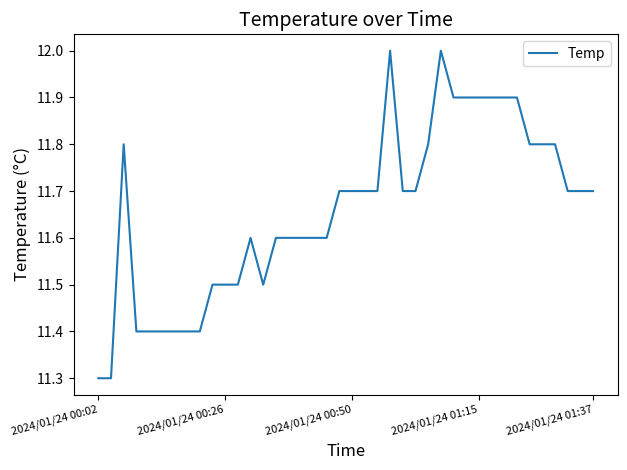

What is the maximum value shown in the chart?

12.0